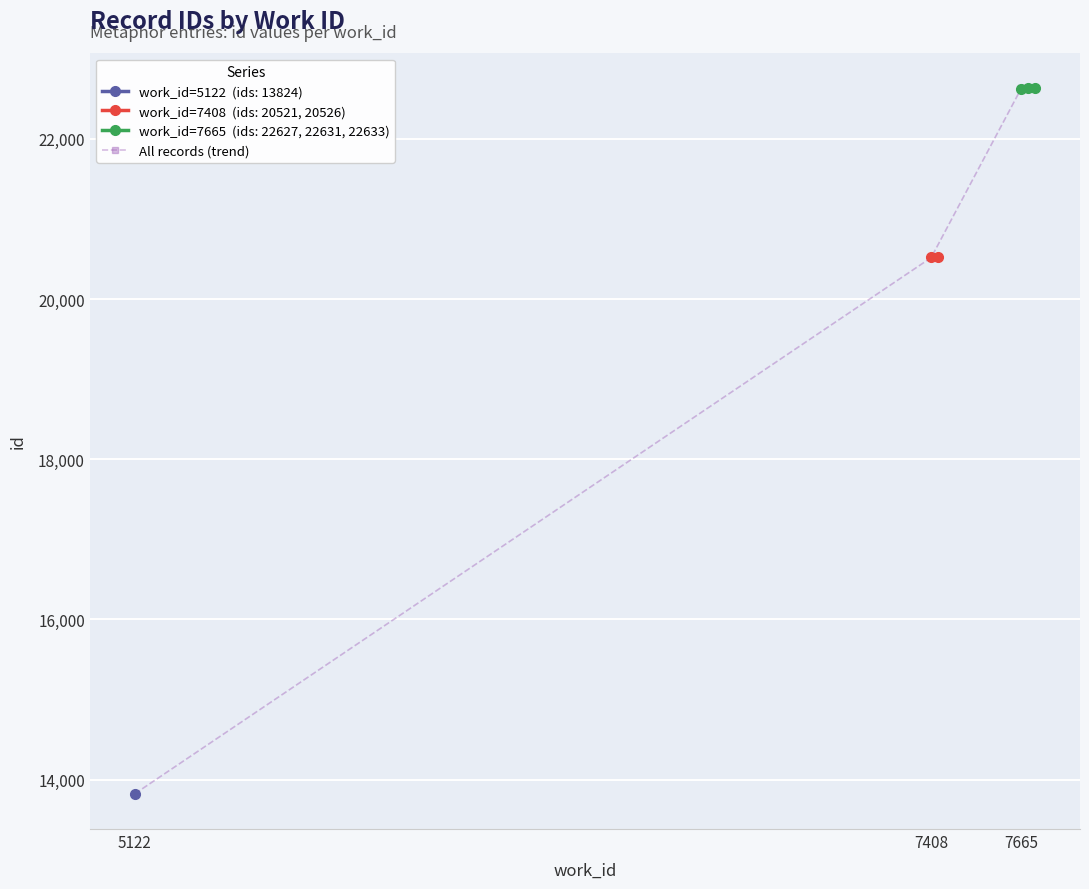

What is the greatest value displayed?

22633